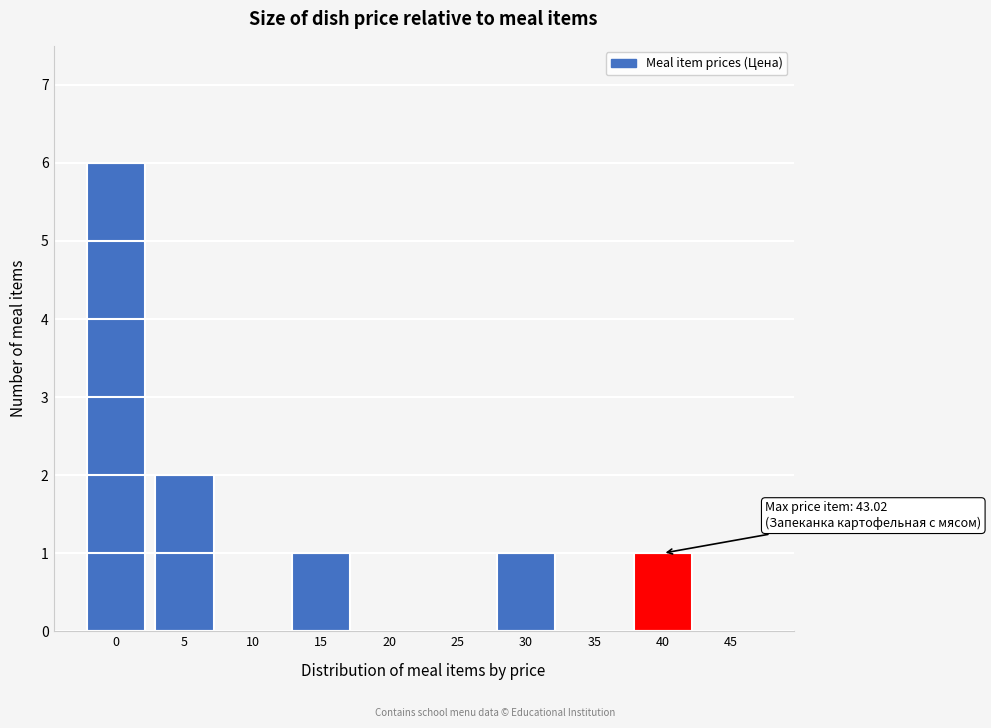

Reading right to left, transcribe all the data shown in this chart.

45=0	40=1	35=0	30=1	25=0	20=0	15=1	10=0	5=2	0=6